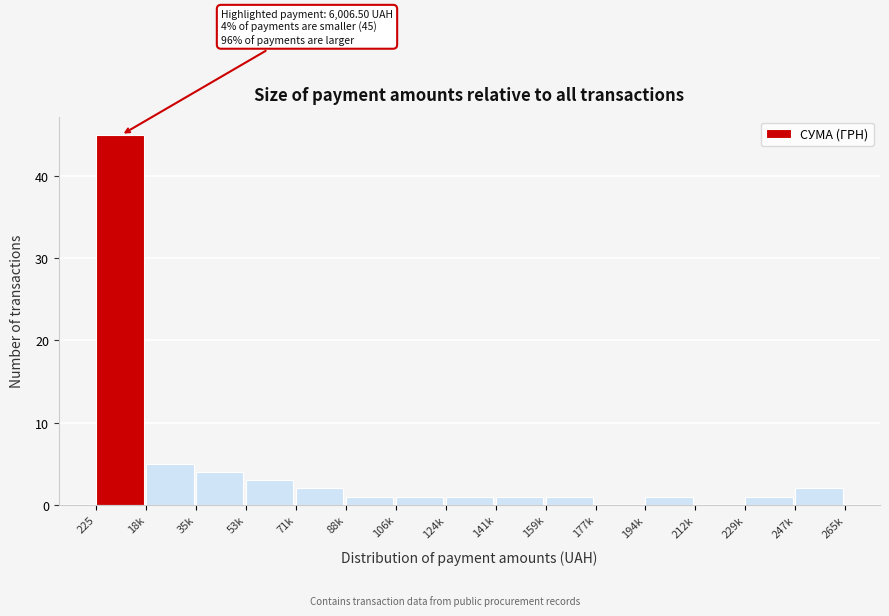

Reading left to right, list all the values displayed in this chart.

225=45	18k=5	35k=4	53k=3	71k=2	88k=1	106k=1	124k=1	141k=1	159k=1	177k=0	194k=1	212k=0	229k=1	247k=2